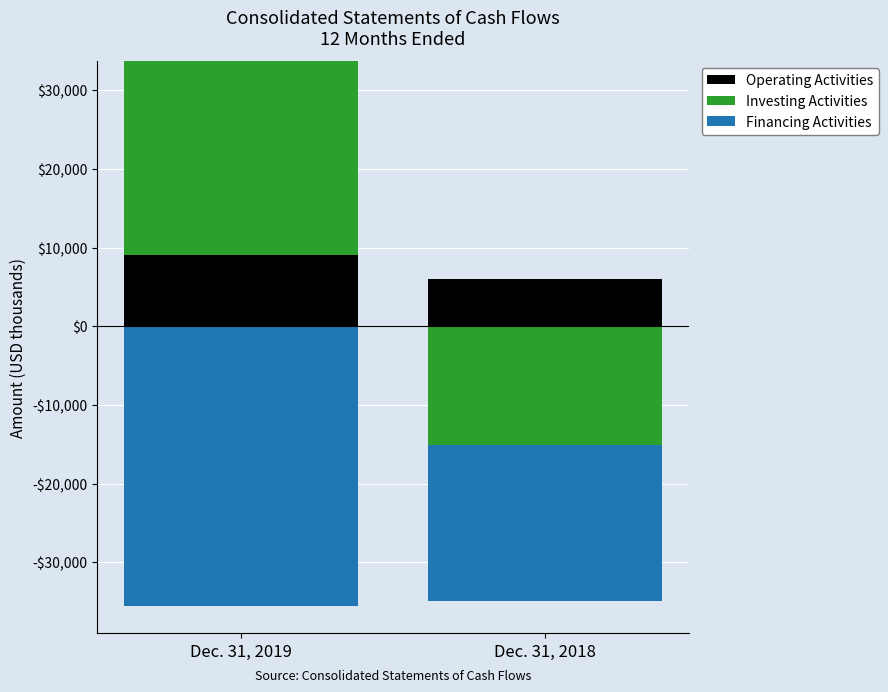

Which series has the largest range (max minus min)?

Investing Activities